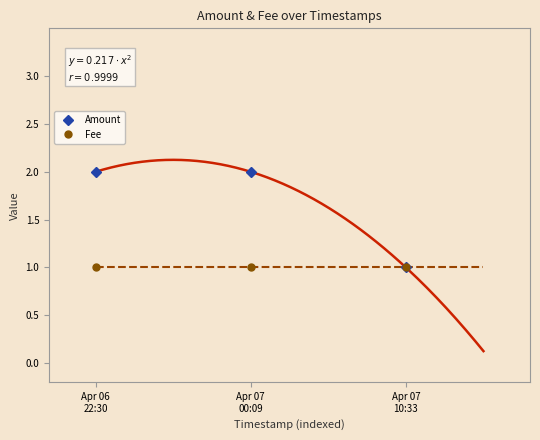

True or false: Amount has a value of 3 at Apr 06
22:30.

False